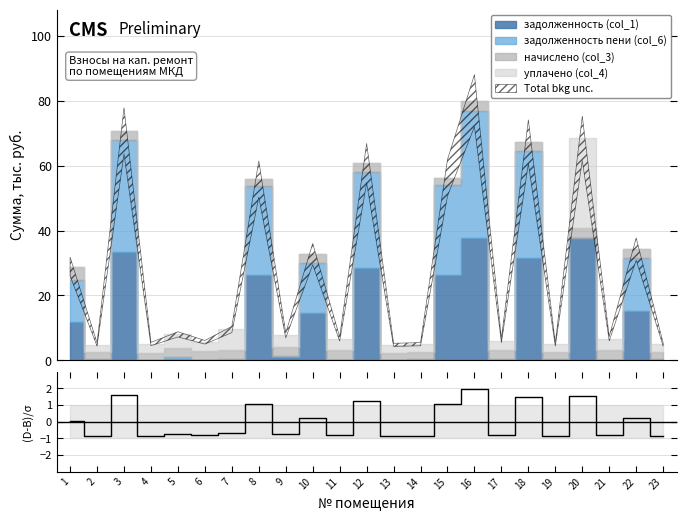

How many values are below zero?

13